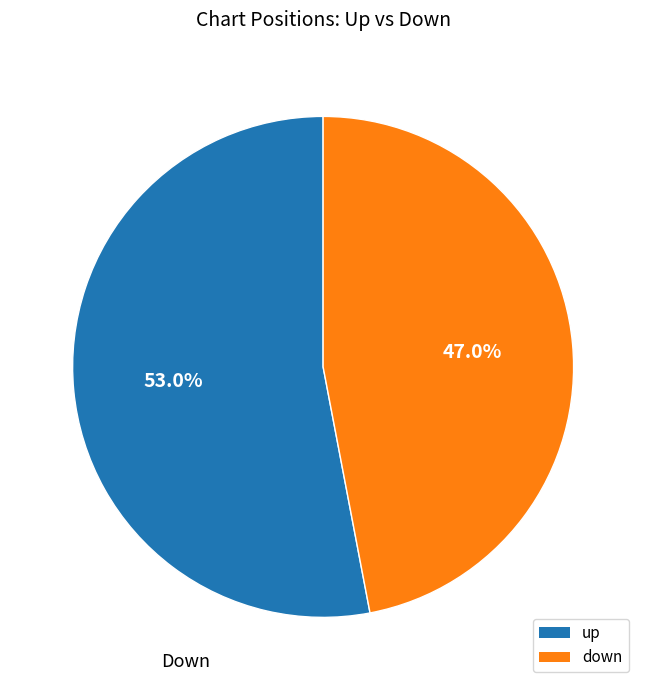

Combined, do down and up account for over 50%?

Yes